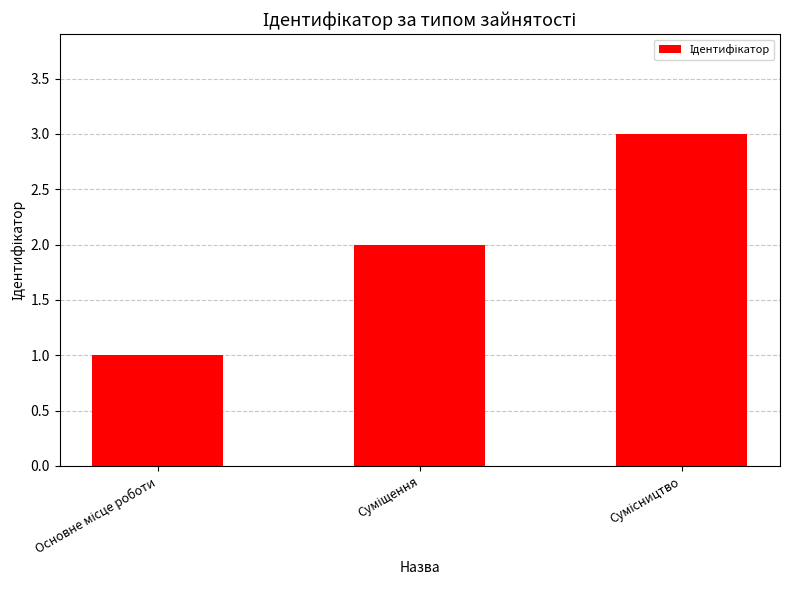

What is the greatest value displayed?

3